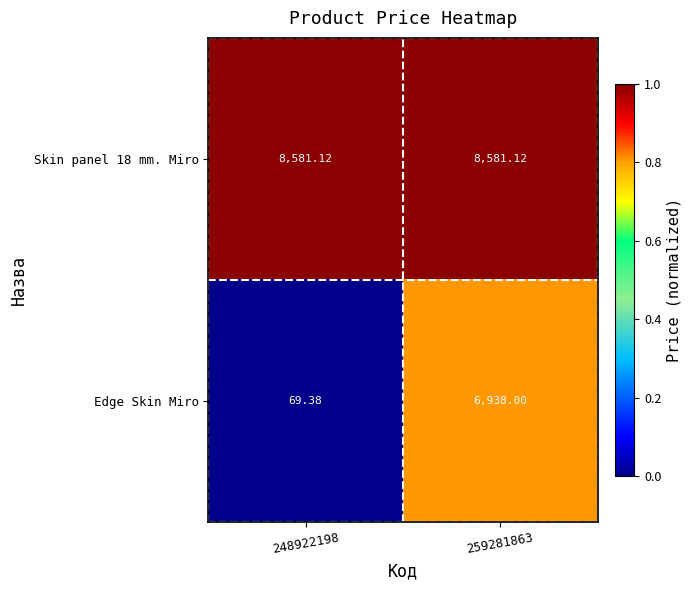

Is the value of Skin panel 18 mm. Miro at 248922198 greater than the value of Edge Skin Miro at 259281863?

Yes